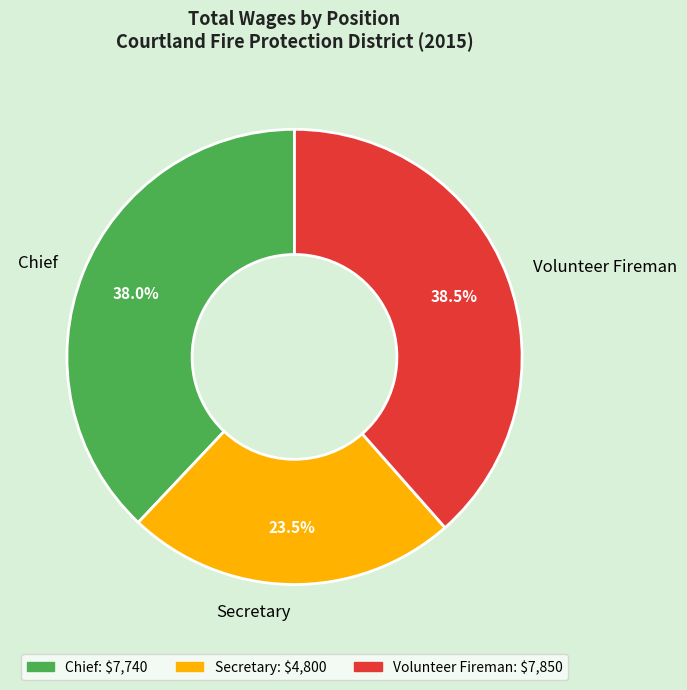

Is Secretary the majority of the pie?

No